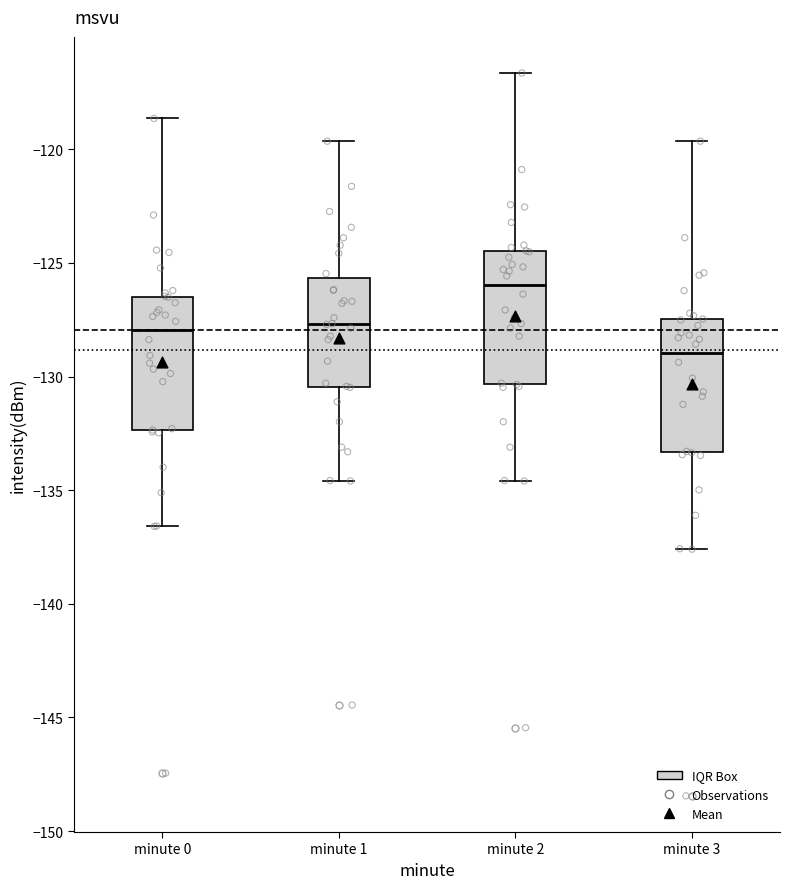

Reading left to right, read every box against the y-axis: the position of its median line, the range the box covers, and the ends of its whiskers. The values are not printed on the chart, so give them approximately, as read against the axis.

minute 0: median -128.0, box -132.5 to -126.5, whiskers -136.5 to -118.5
minute 1: median -127.5, box -130.5 to -125.5, whiskers -134.5 to -119.5
minute 2: median -126.0, box -130.5 to -124.5, whiskers -134.5 to -116.5
minute 3: median -129.0, box -133.5 to -127.5, whiskers -137.5 to -119.5